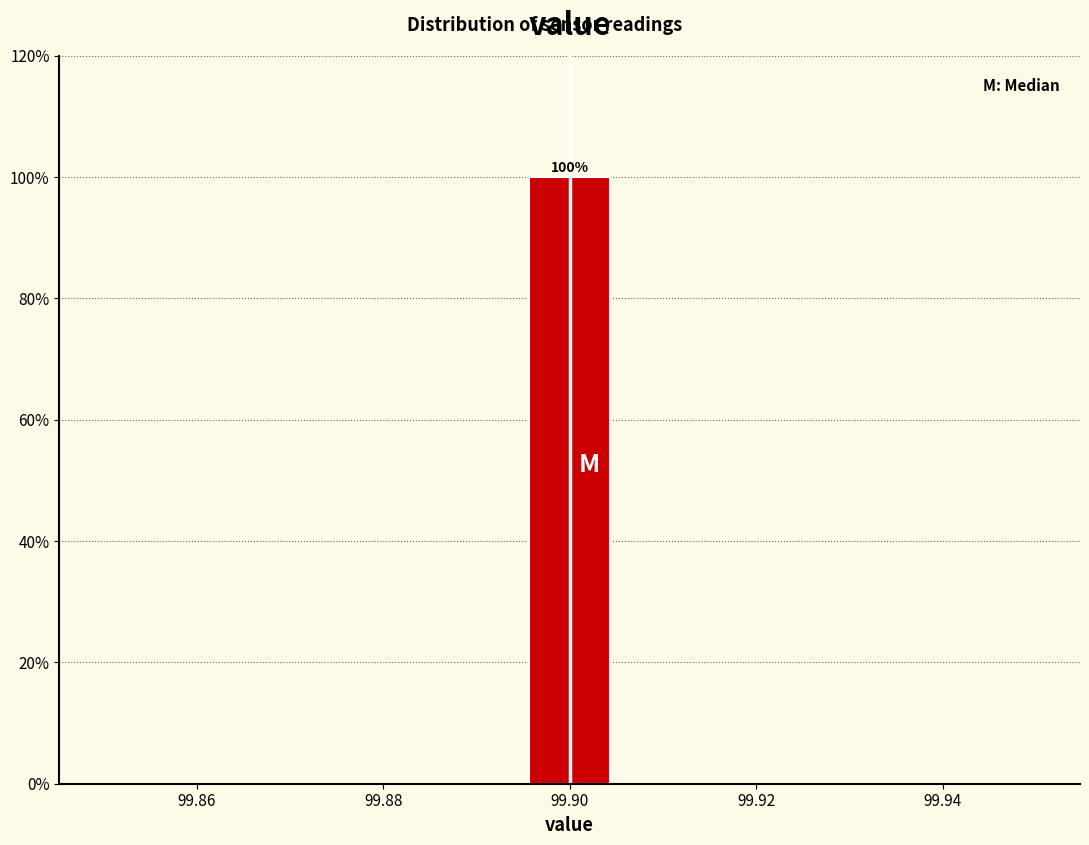

Over which range of the x-axis is the bar tallest?

99.896 to 99.904